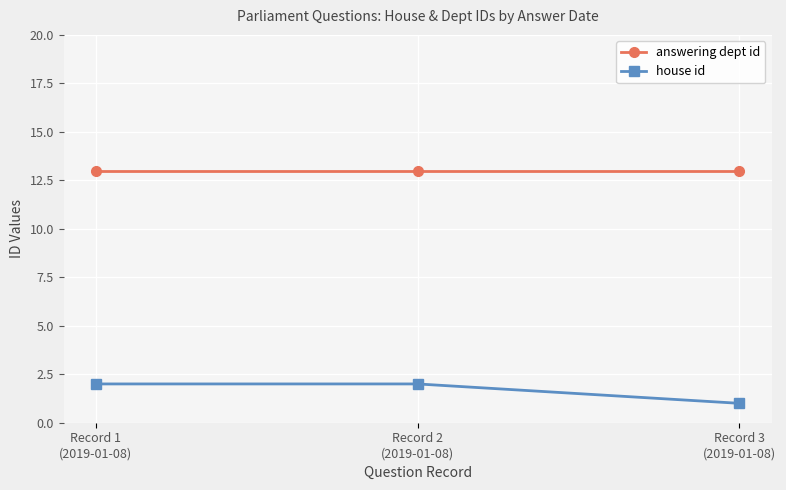

What is the value of the answering dept id point at the 3rd from the left?

13